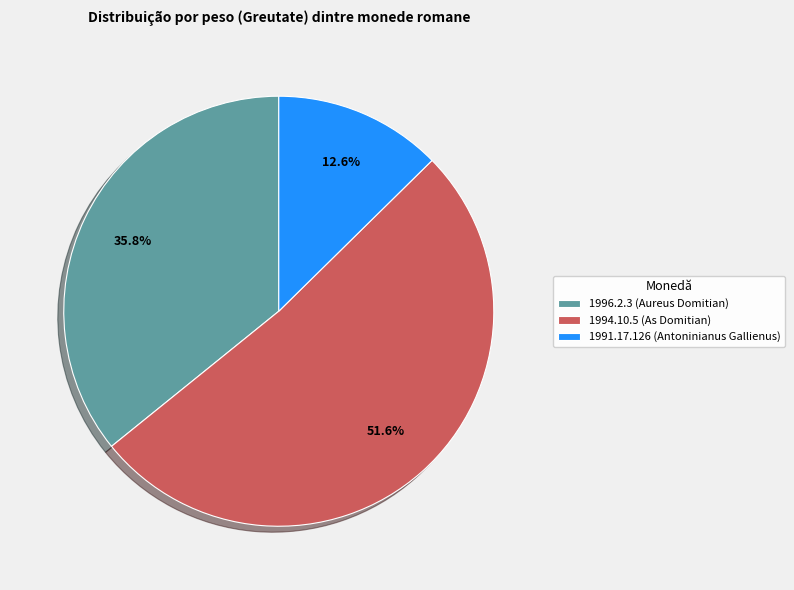

Which slice is the smallest?

1991.17.126 (Antoninianus Gallienus)